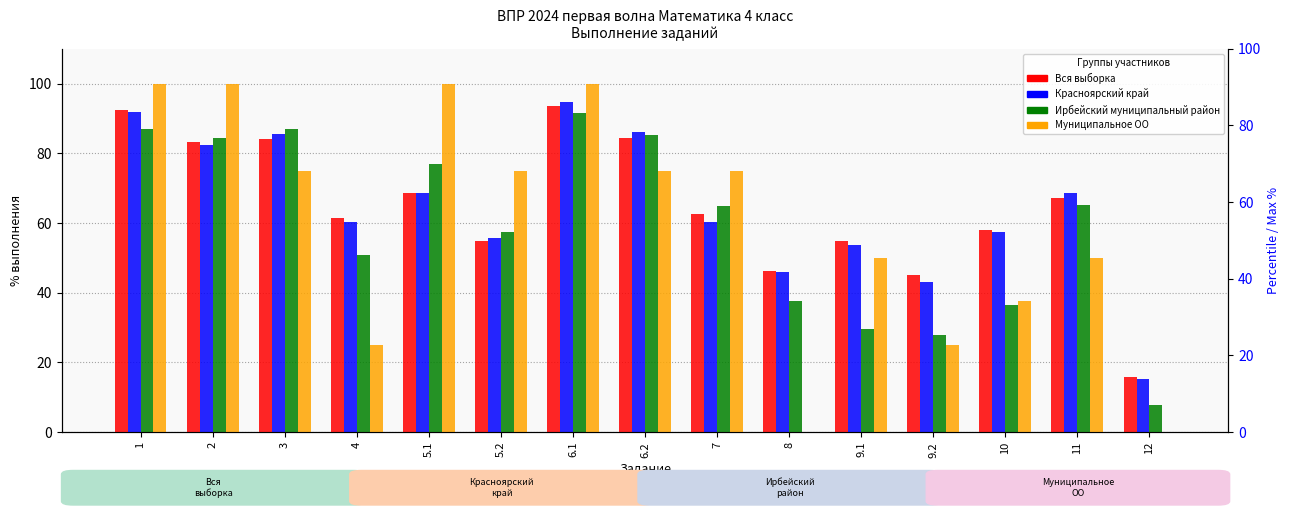

Rank the categories by Красноярский край value from lowest to highest.

12, 9.2, 8, 9.1, 5.2, 10, 4, 7, 5.1, 11, 2, 3, 6.2, 1, 6.1